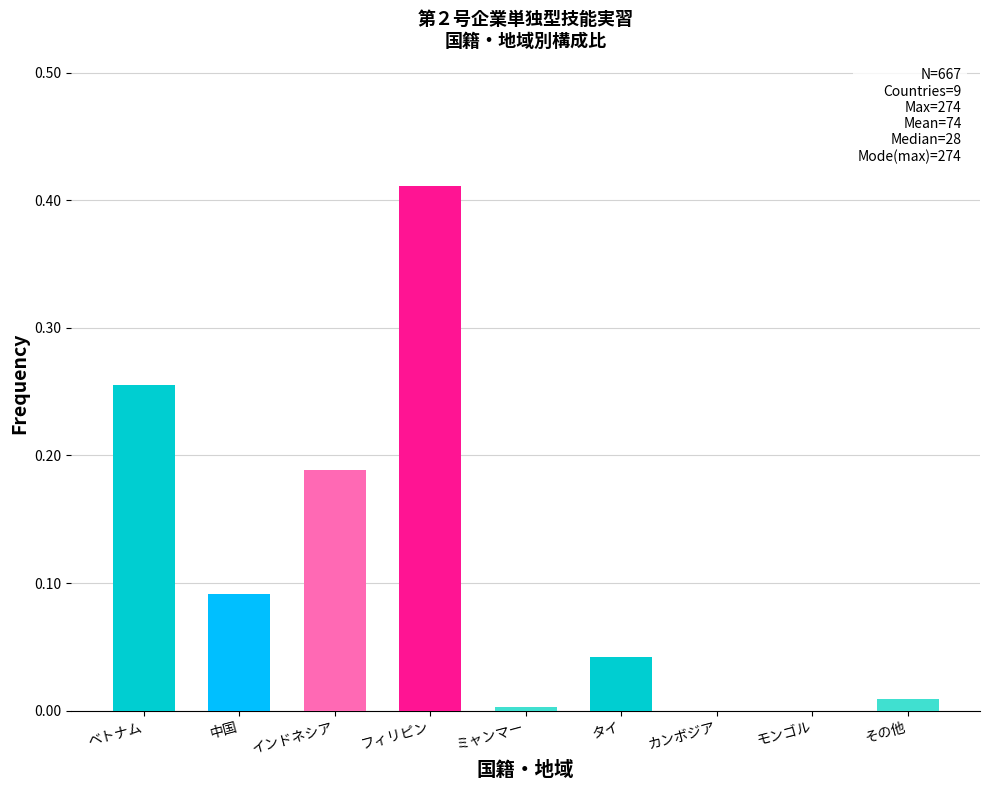

The chart shows a value of 0.0 at モンゴル. True or false?

True